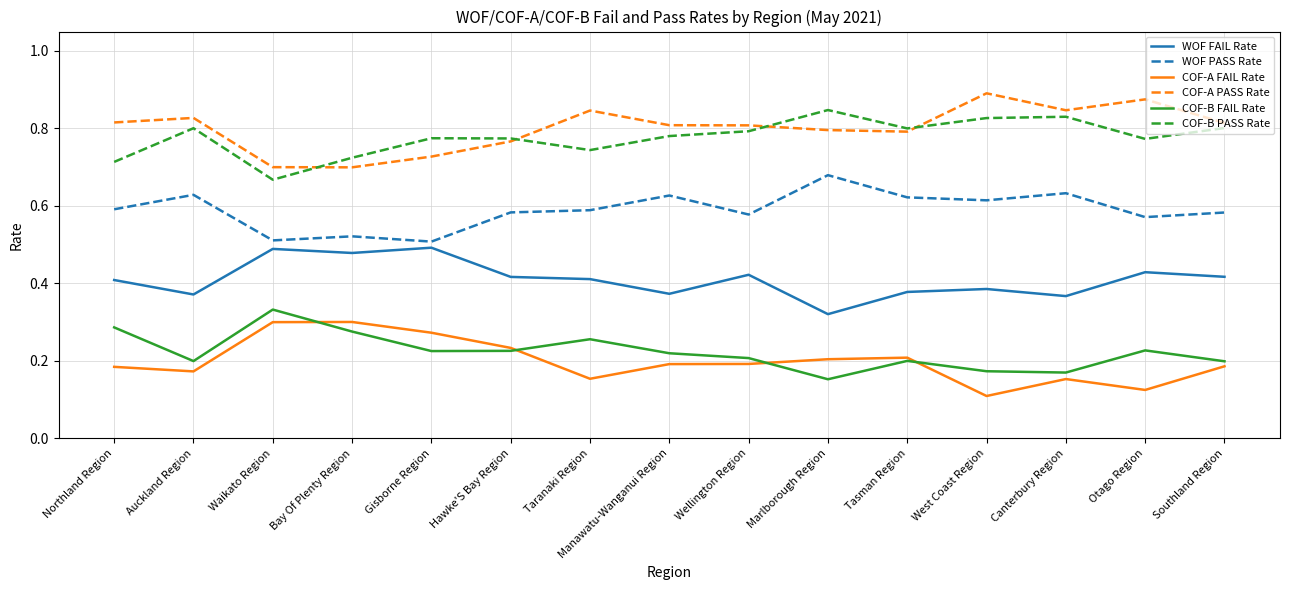

What position from the right is Auckland Region?

14